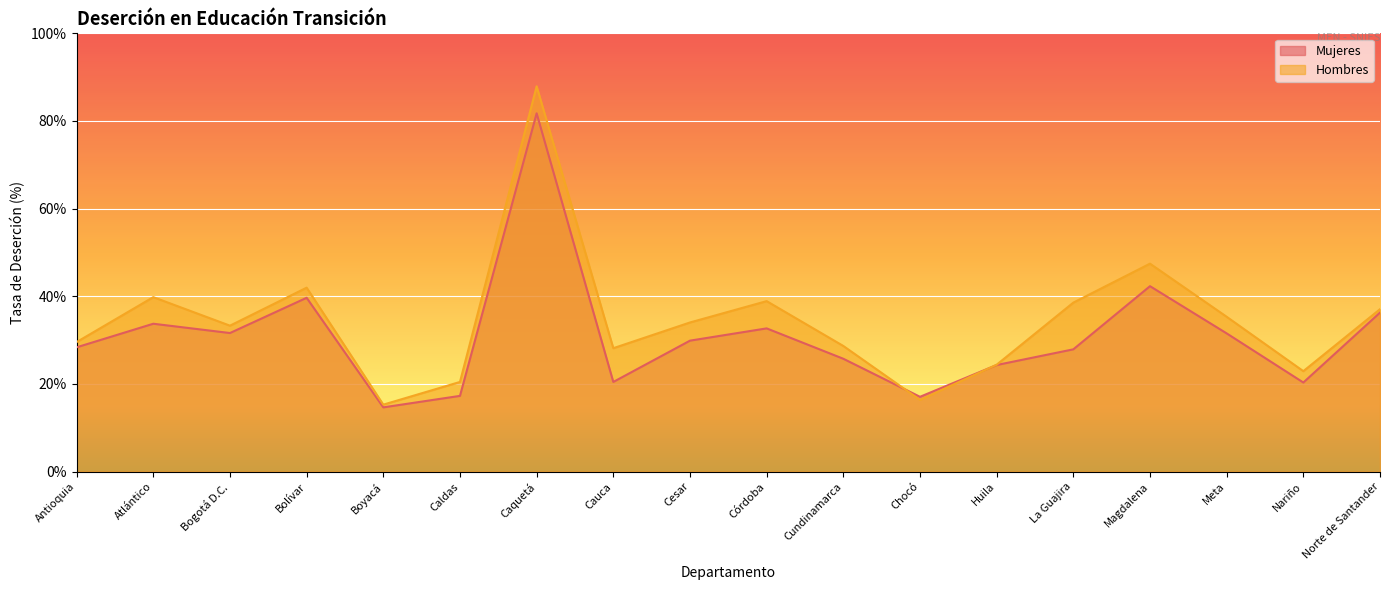

What is the total value across all series at Cesar?

63.9